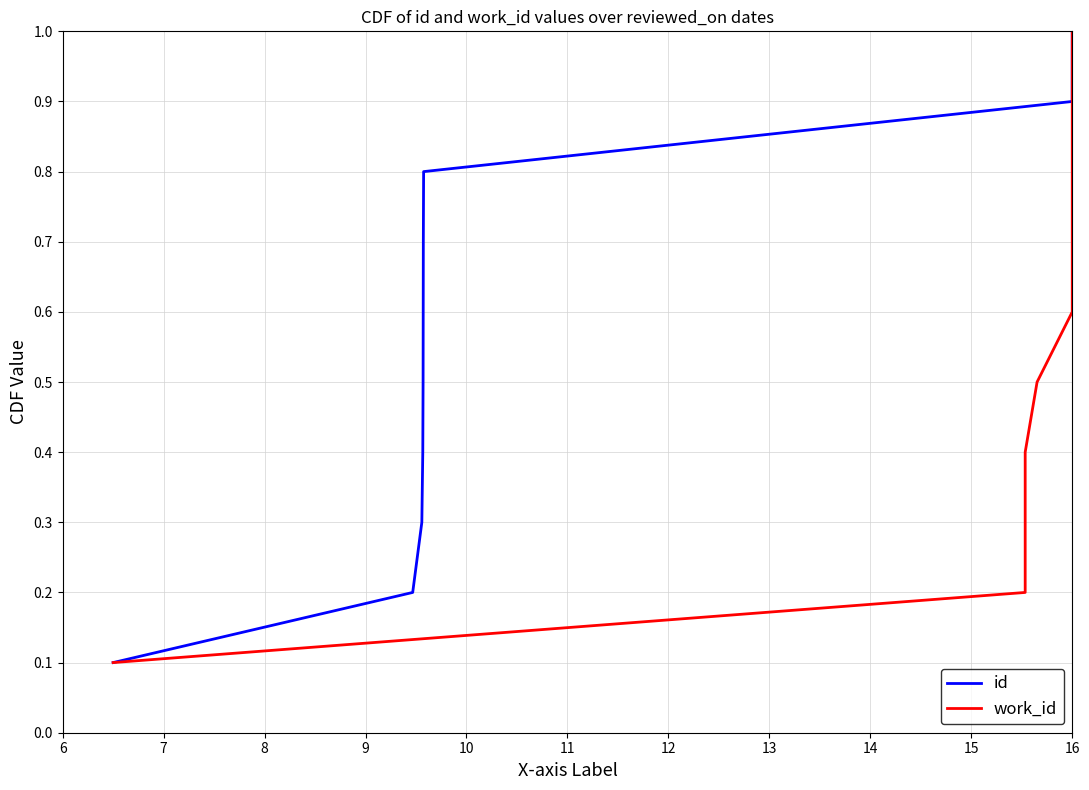

True or false: id and work_id intersect in this chart.

False